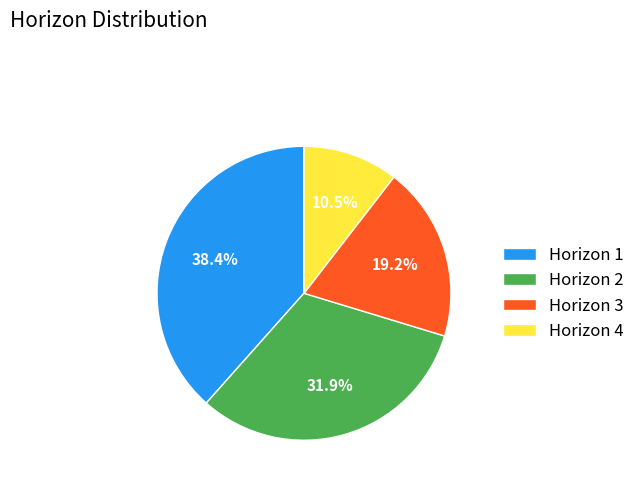

What is the ratio of the value at Horizon 4 to the value at Horizon 3?

0.5